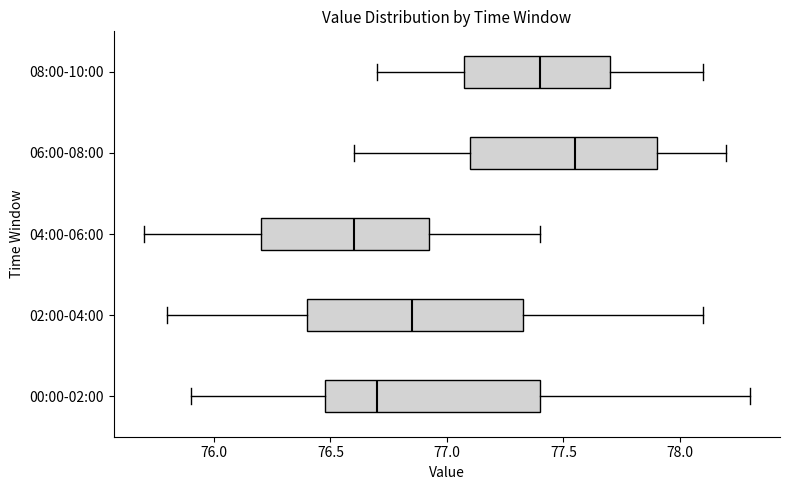

Which box's median line is the furthest to the left?

04:00-06:00